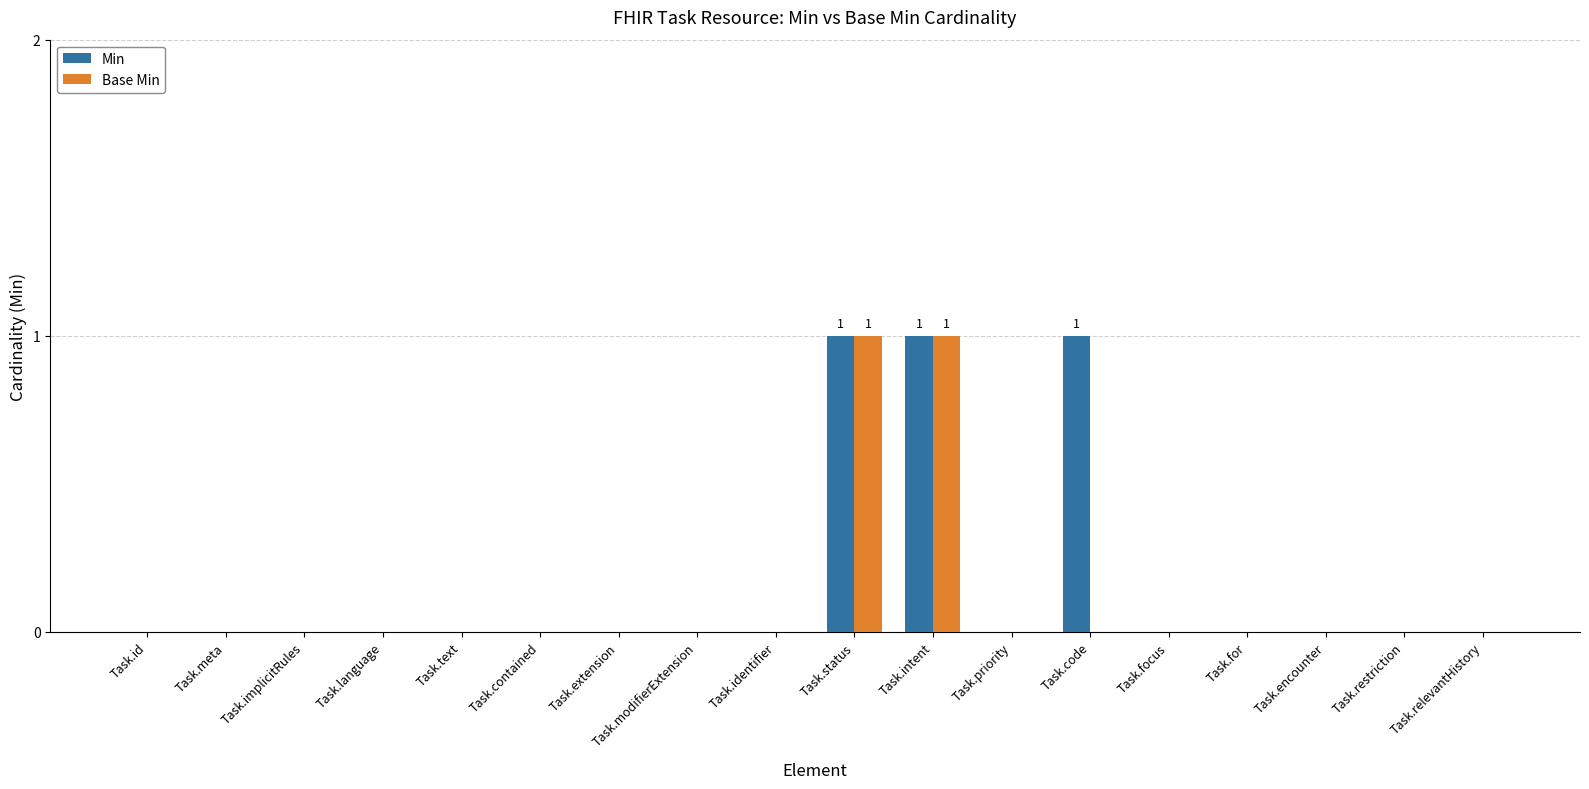

Reading left to right, extract all data points from this chart.

Min: 0	0	0	0	0	0	0	0	0	1	1	0	1	0	0	0	0	0
Base Min: 0	0	0	0	0	0	0	0	0	1	1	0	0	0	0	0	0	0